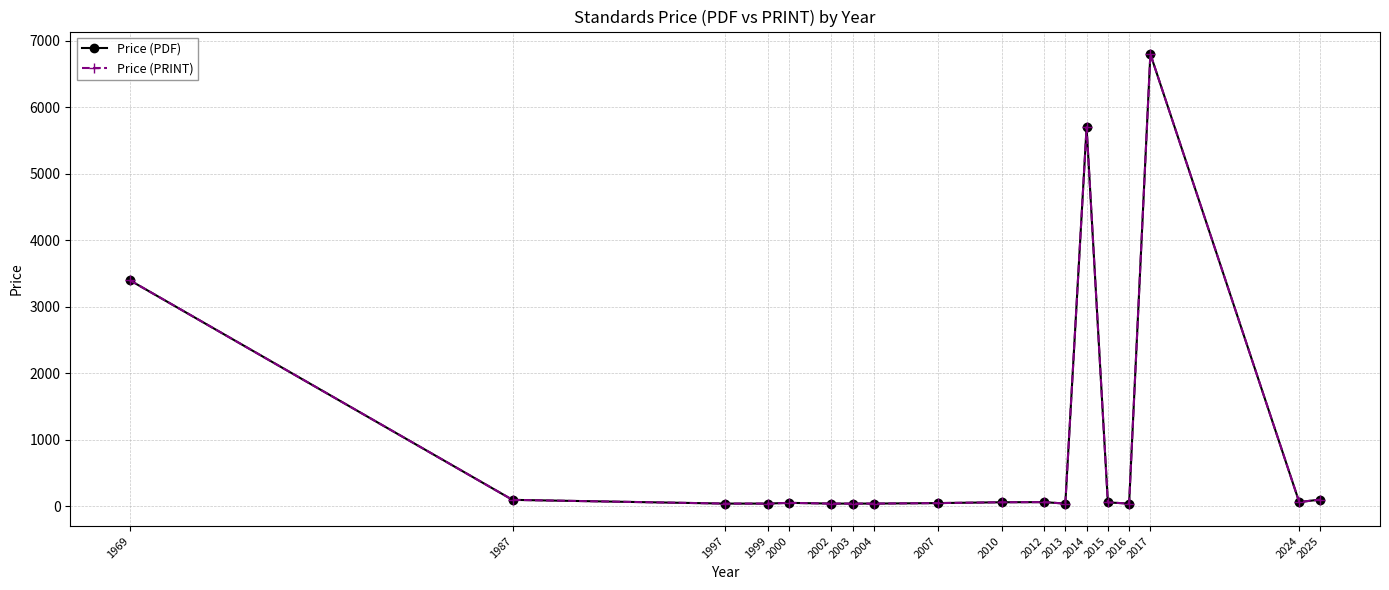

Is this an area chart (filled region under the line)?

No